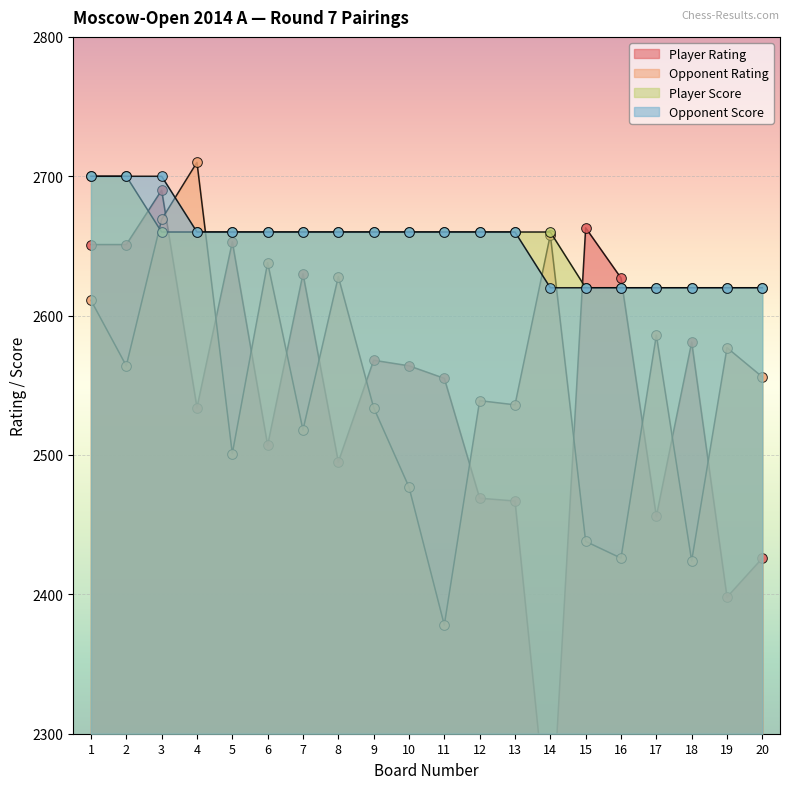

Where is Opponent Rating nearest to the value 2544?

12